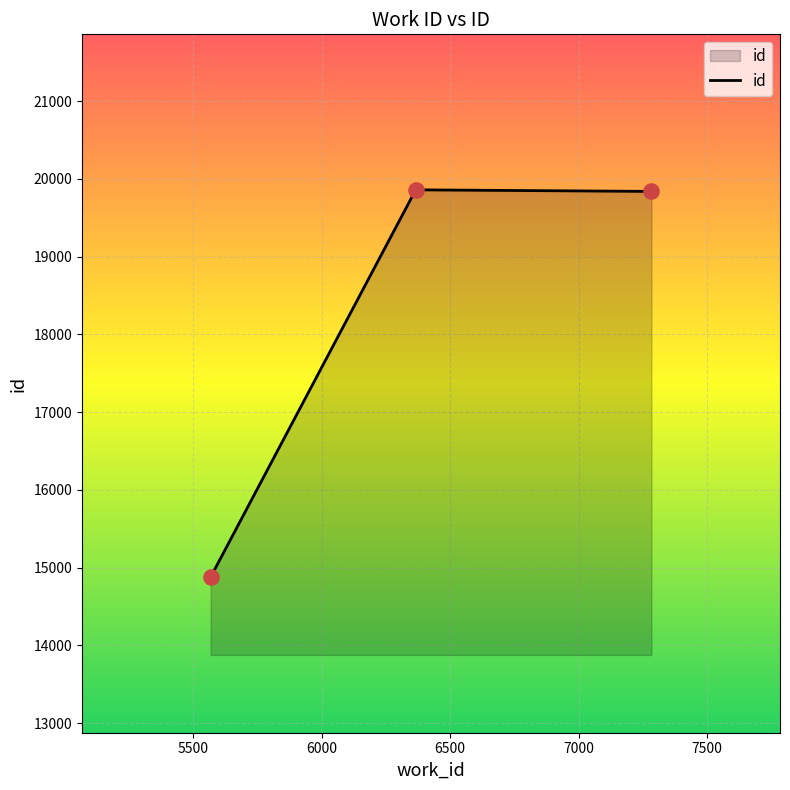

What is the sum of all values?

54575